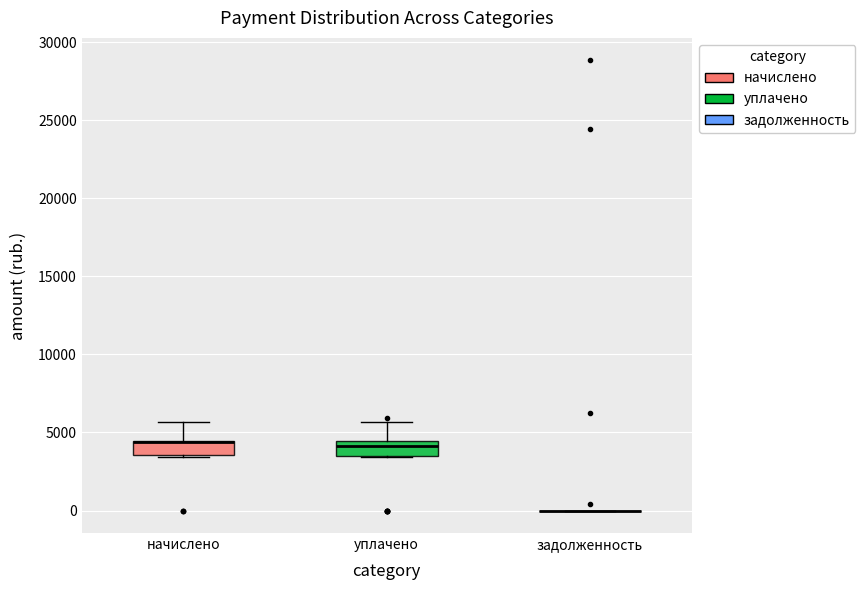

Reading left to right, transcribe this box plot: for each box, give where its median line is, the range the box spans, and where its two whiskers end, as read against the y-axis. The values are not printed on the chart, so give them approximately, as read against the axis.

начислено: median 4500 (drawn on the box's upper edge), box 3500 to 4500, whiskers 3500 (just below the box's lower edge) to 5500
уплачено: median 4000, box 3500 to 4500, whiskers 3500 to 5500
задолженность: box collapsed to a line at 0, whiskers 0 to 0